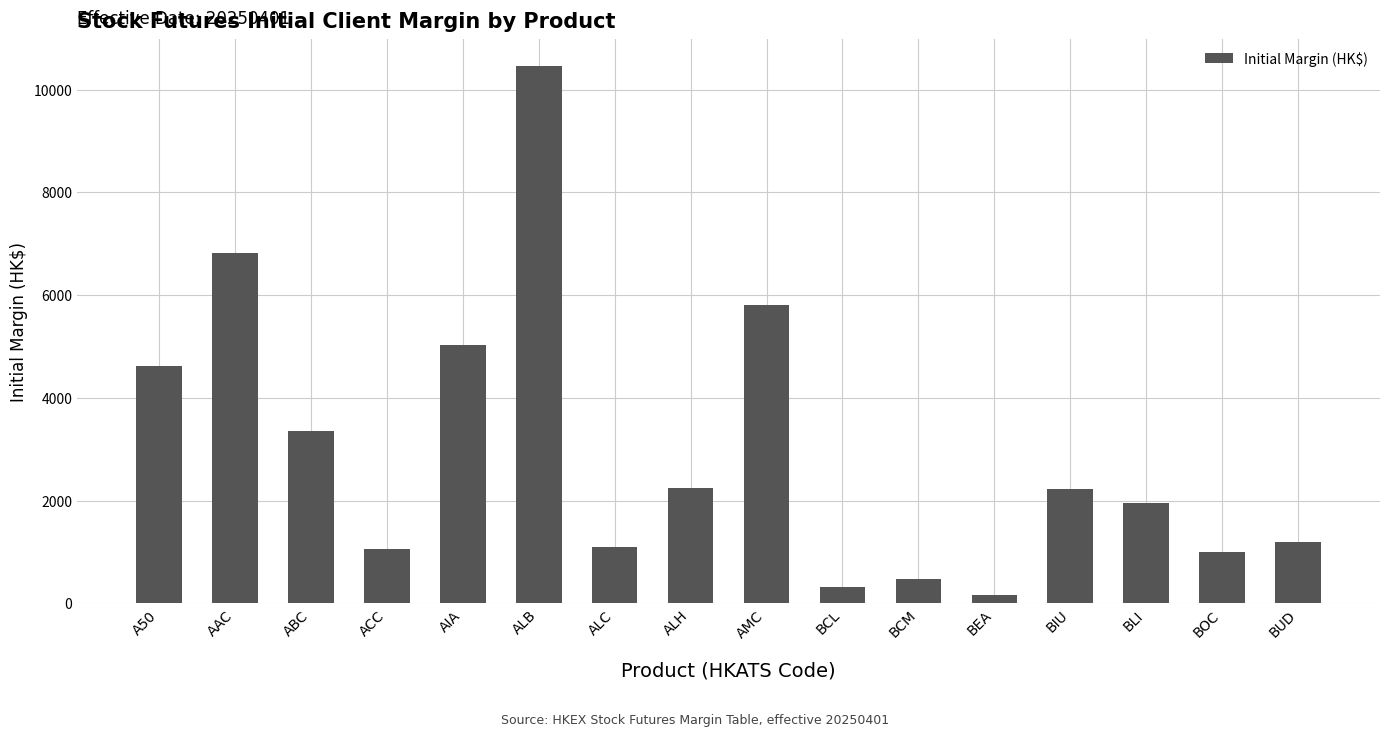

Which has a higher value, ALH or BEA?

ALH